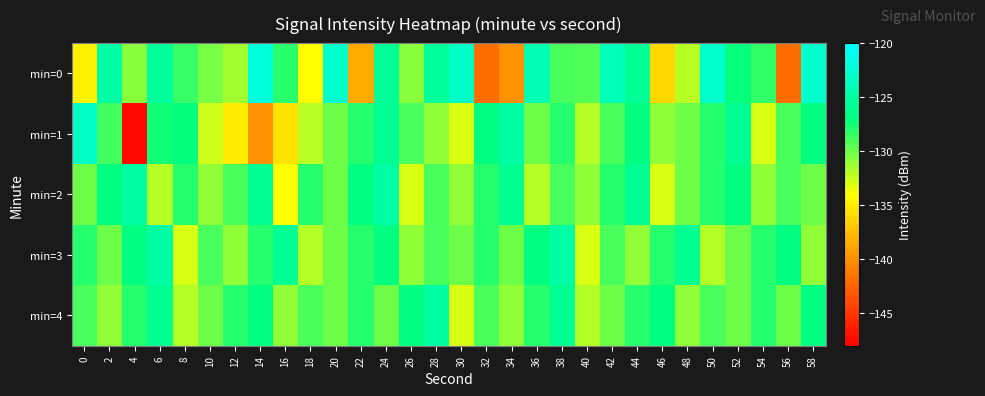

List the series in order of their peak value, highest first.

min=0, min=1, min=2, min=3, min=4